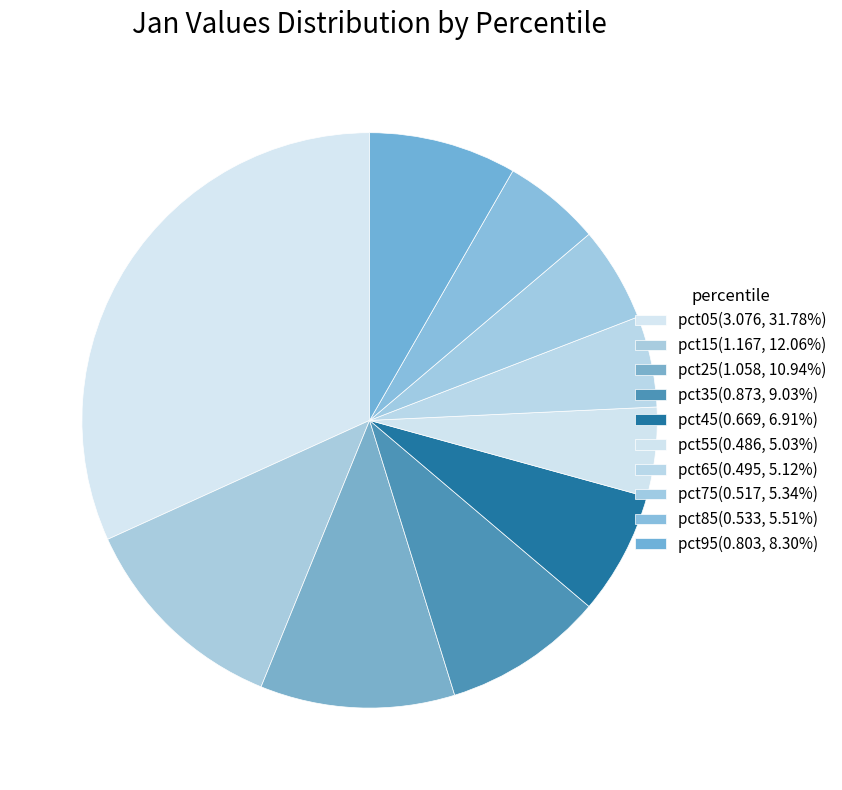

Count the number of slices in the pie.

10